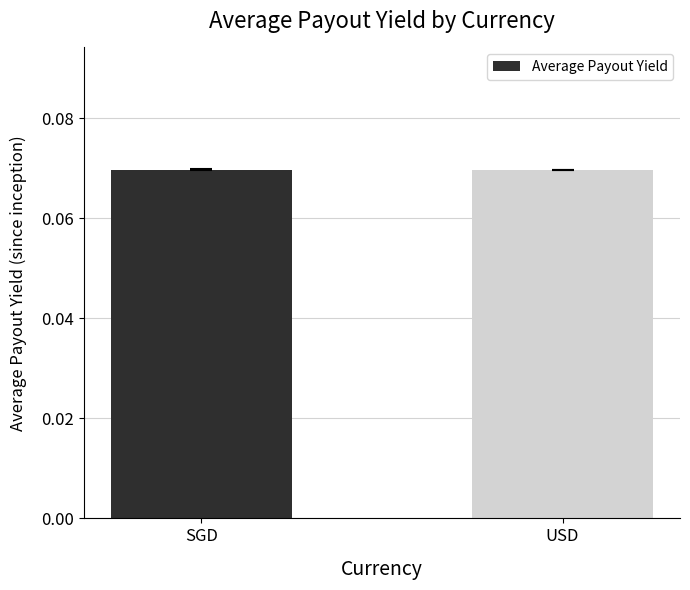

How many categories are shown in the chart?

2